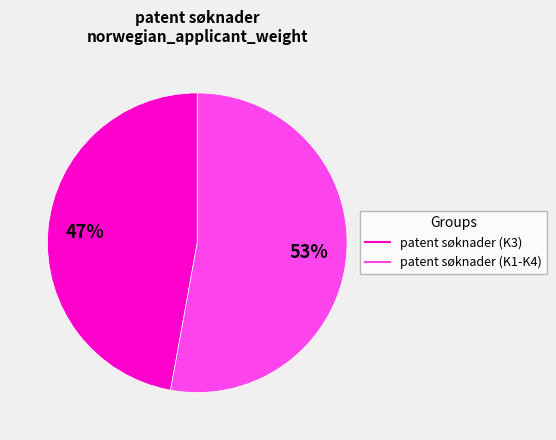

Is there a majority slice in this chart?

Yes